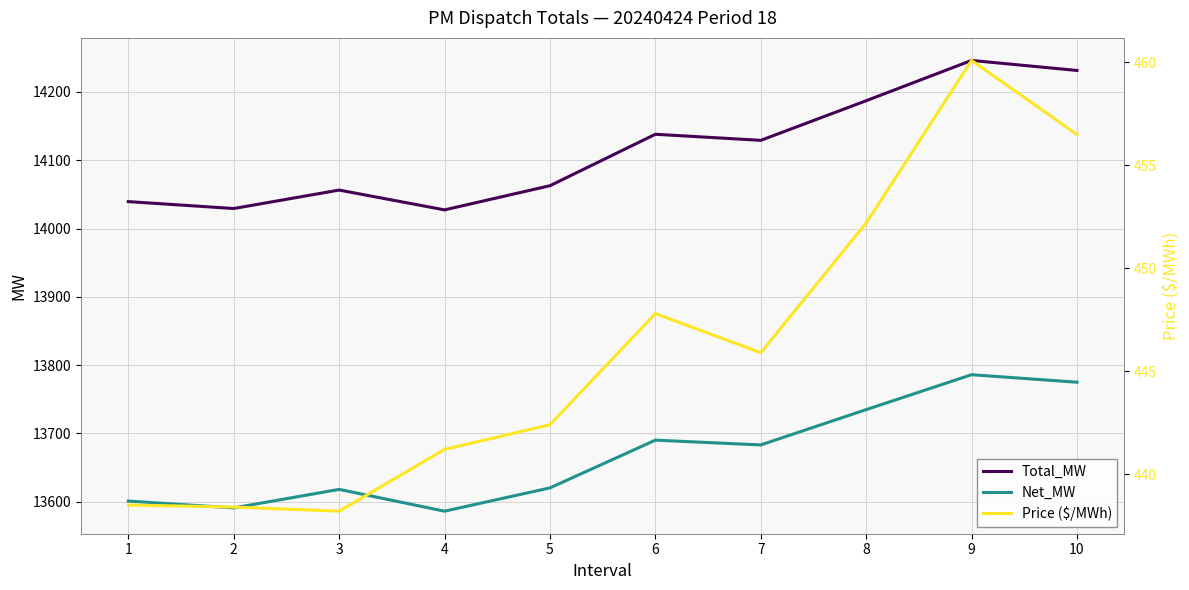

What is the difference between the maximum and minimum values in the Price ($/MWh) series?

21.9